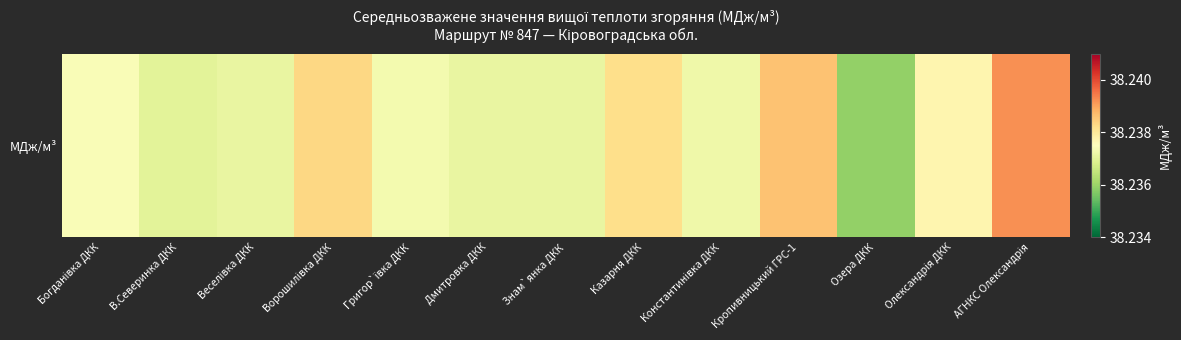

List the labels in order of value, largest first.

АГНКС Олександрія, Кропивницький ГРС-1, Ворошилівка ДКК, Казарня ДКК, Олександрія ДКК, Богданівка ДКК, Григор`ївка ДКК, Константинівка ДКК, Веселівка ДКК, Дмитровка ДКК, Знам`янка ДКК, В.Северинка ДКК, Озера ДКК